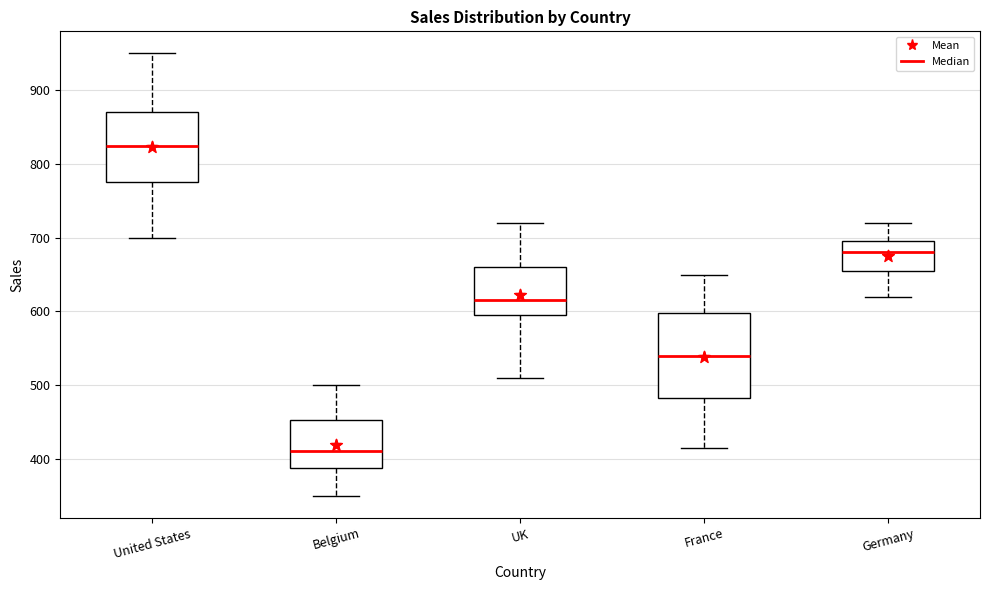

Reading left to right, read every box against the y-axis: the position of its median line, the range the box covers, and the ends of its whiskers. The values are not printed on the chart, so give them approximately, as read against the axis.

United States: median 830, box 780 to 870, whiskers 700 to 950
Belgium: median 410, box 390 to 450, whiskers 350 to 500
UK: median 620, box 600 to 660, whiskers 510 to 720
France: median 540, box 480 to 600, whiskers 420 to 650
Germany: median 680, box 660 to 700, whiskers 620 to 720